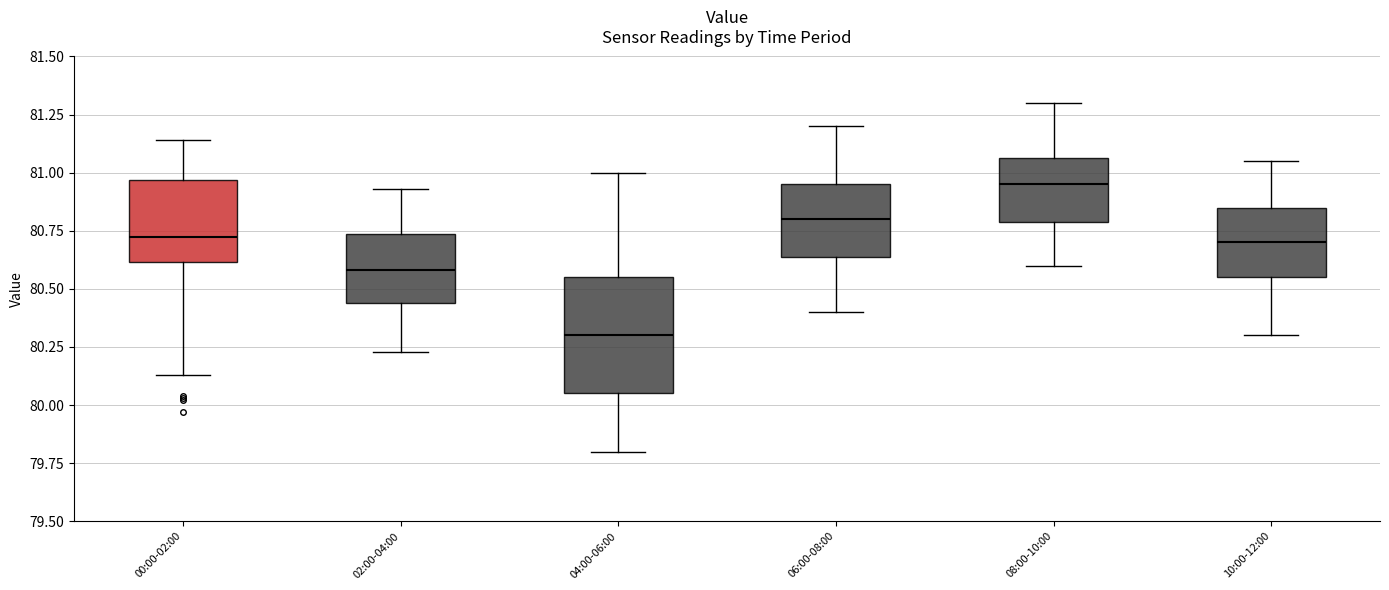

Reading left to right, read every box against the y-axis: the position of its median line, the range the box covers, and the ends of its whiskers. The values are not printed on the chart, so give them approximately, as read against the axis.

00:00-02:00: median 80.75, box 80.60 to 80.95, whiskers 80.15 to 81.15
02:00-04:00: median 80.60, box 80.45 to 80.75, whiskers 80.25 to 80.95
04:00-06:00: median 80.30, box 80.05 to 80.55, whiskers 79.80 to 81.00
06:00-08:00: median 80.80, box 80.65 to 80.95, whiskers 80.40 to 81.20
08:00-10:00: median 80.95, box 80.80 to 81.05, whiskers 80.60 to 81.30
10:00-12:00: median 80.70, box 80.55 to 80.85, whiskers 80.30 to 81.05